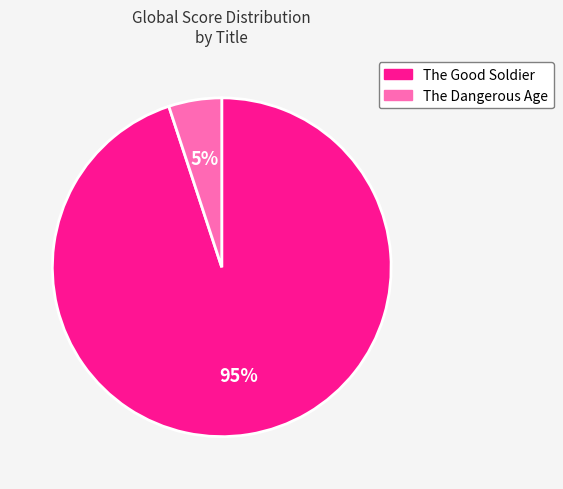

True or false: The Dangerous Age accounts for 18% of the total.

False